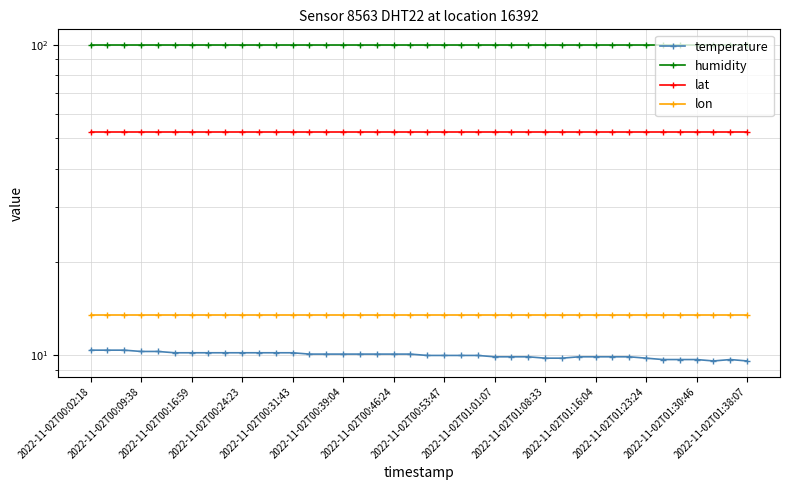

What position from the left is 23?

24